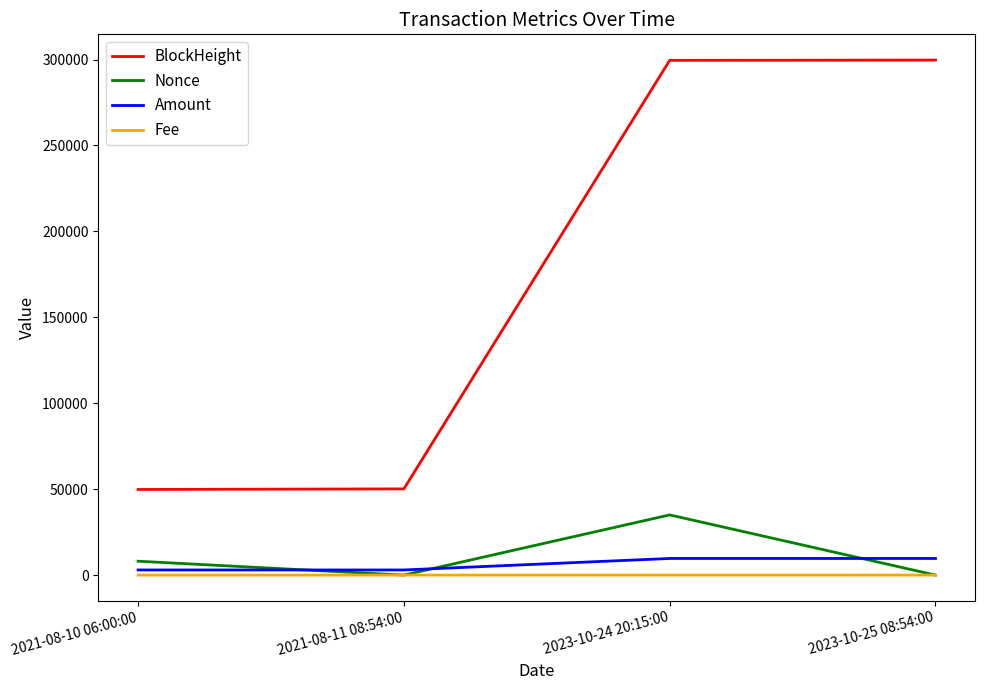

What is the maximum value shown in the chart?

299672.0